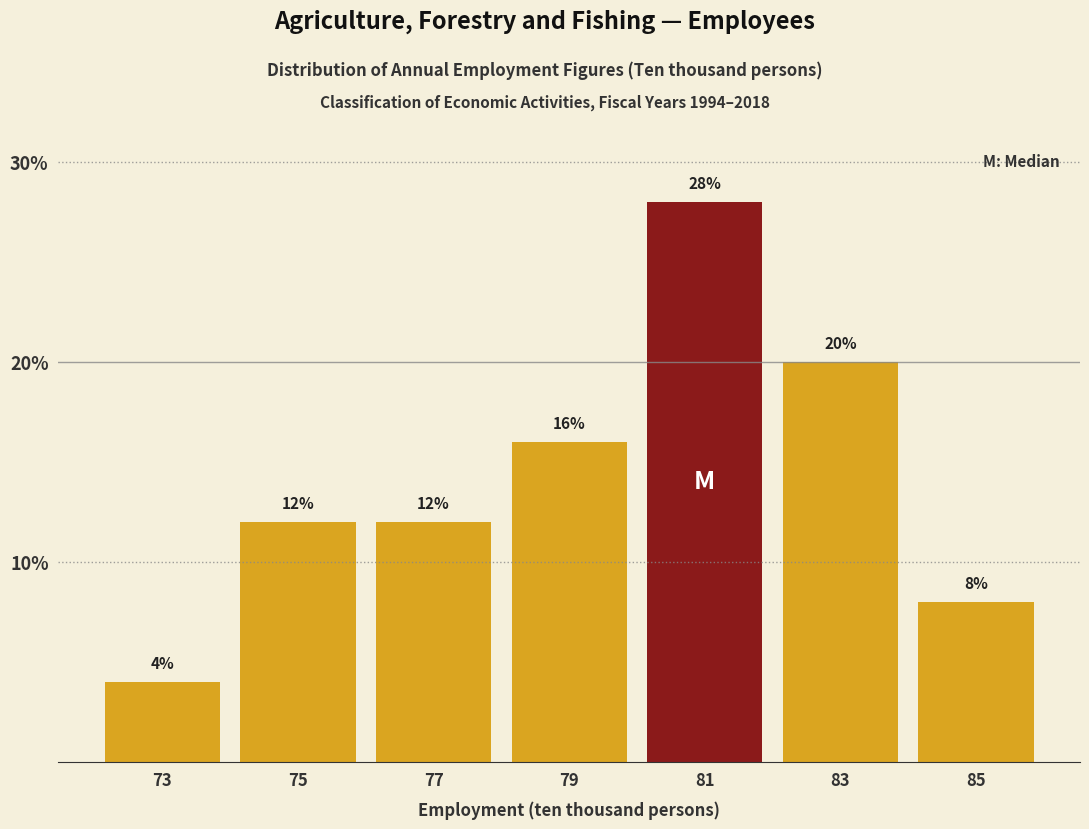

Which range on the x-axis has the tallest bar?

80 to 82